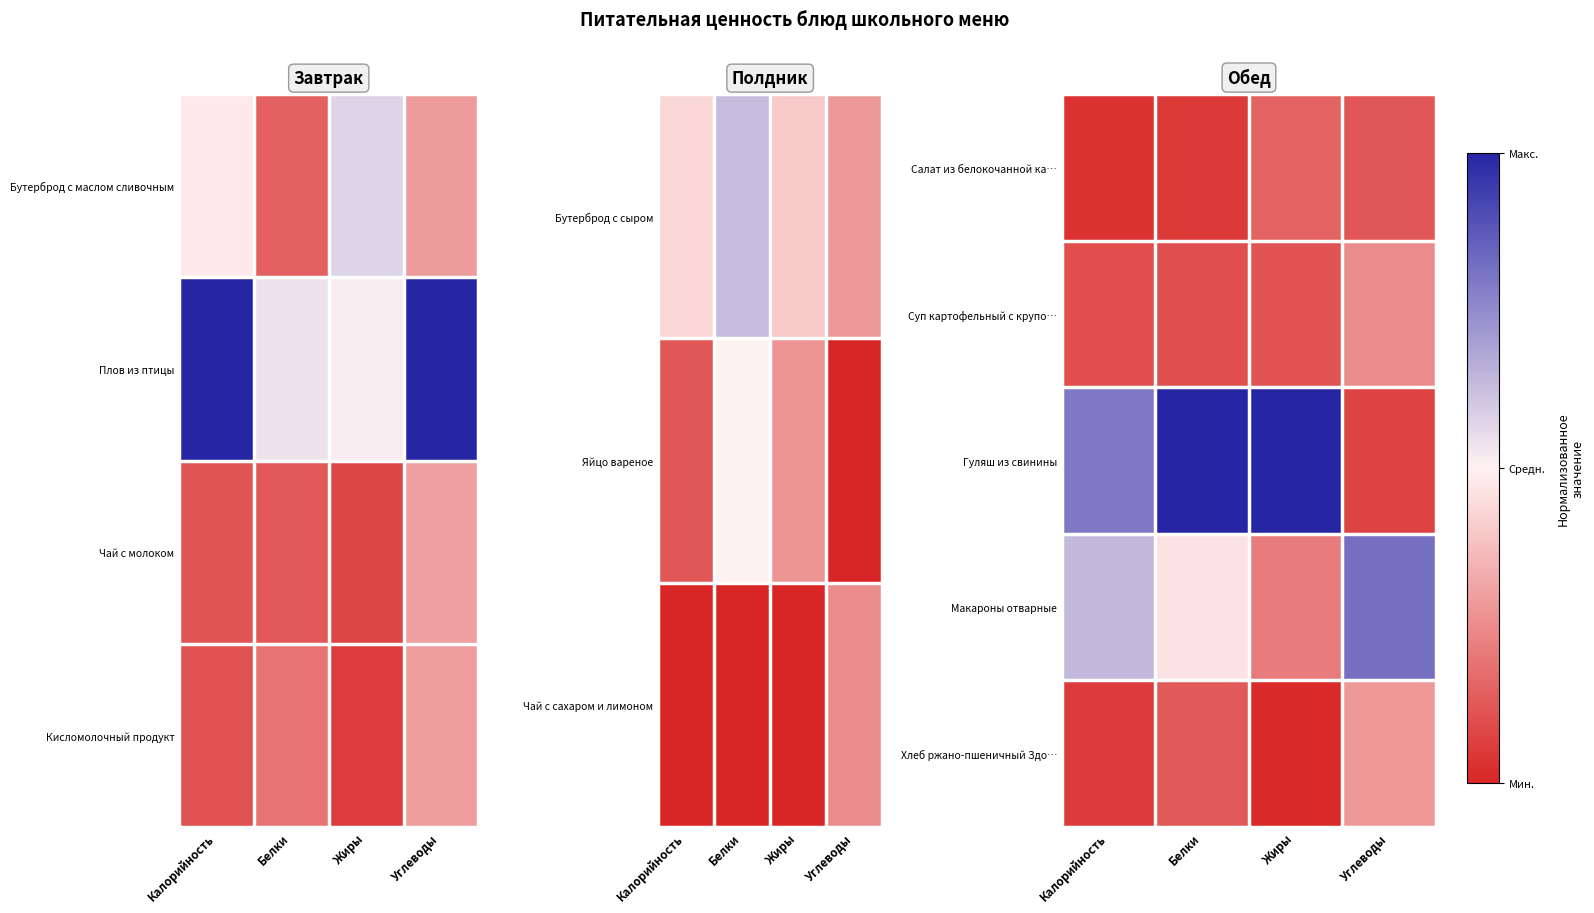

How many data points does each series have?

4